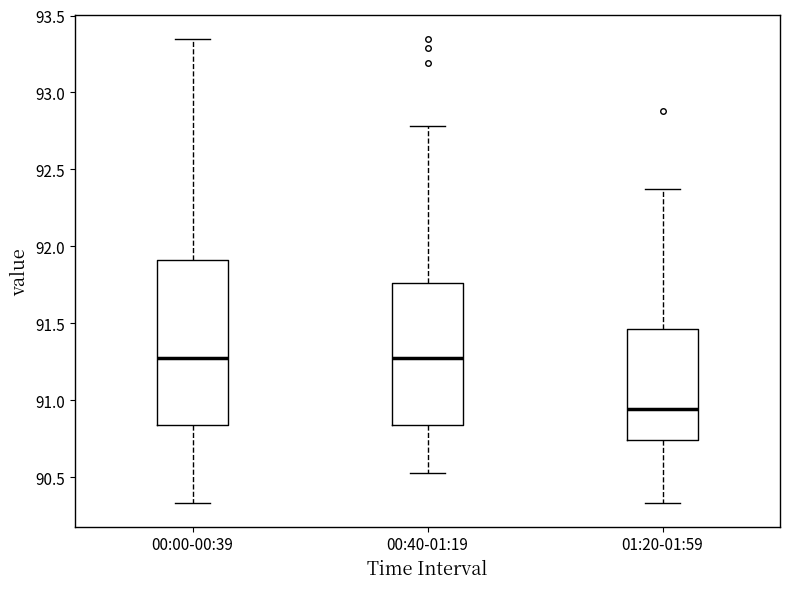

Where does the median line of the box for 00:40-01:19 sit on the y-axis? The values are not printed on the chart, so give them approximately, as read against the axis.

91.30